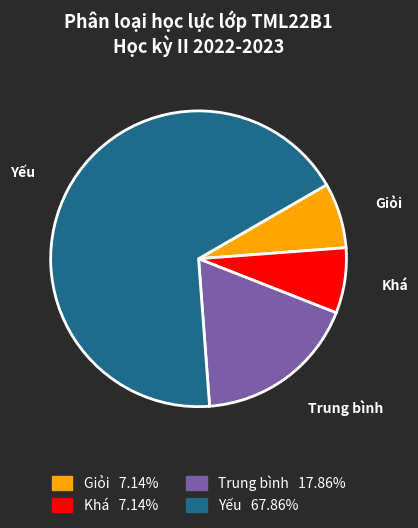

Is there any slice that represents more than half of the pie?

Yes